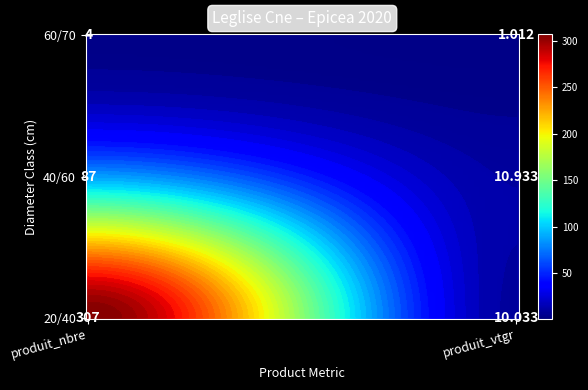

The value of 20/40 at produit_vtgr is 4.1. True or false?

False